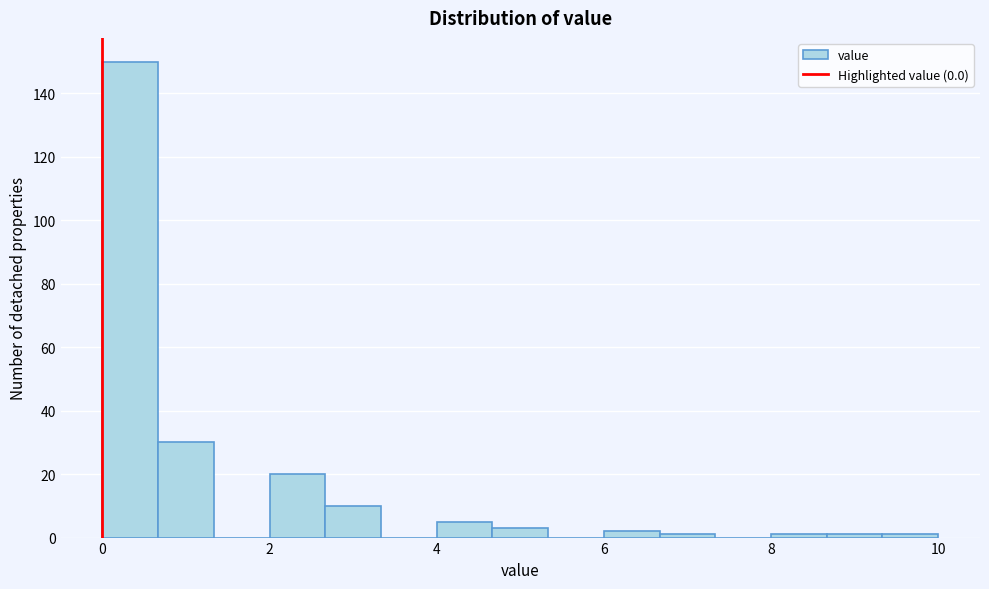

Read against the x-axis, roughly where is the centre of the tallest bar?

0.4